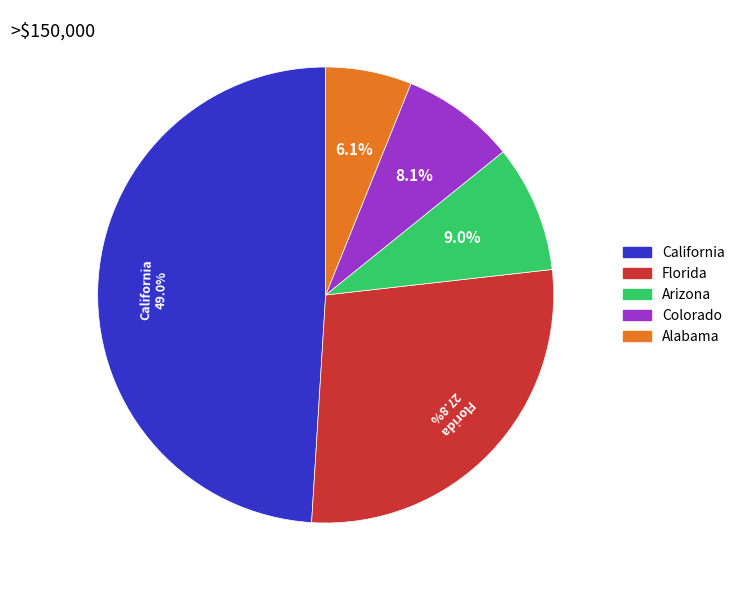

Rank the categories by value from lowest to highest.

Alabama, Colorado, Arizona, Florida, California